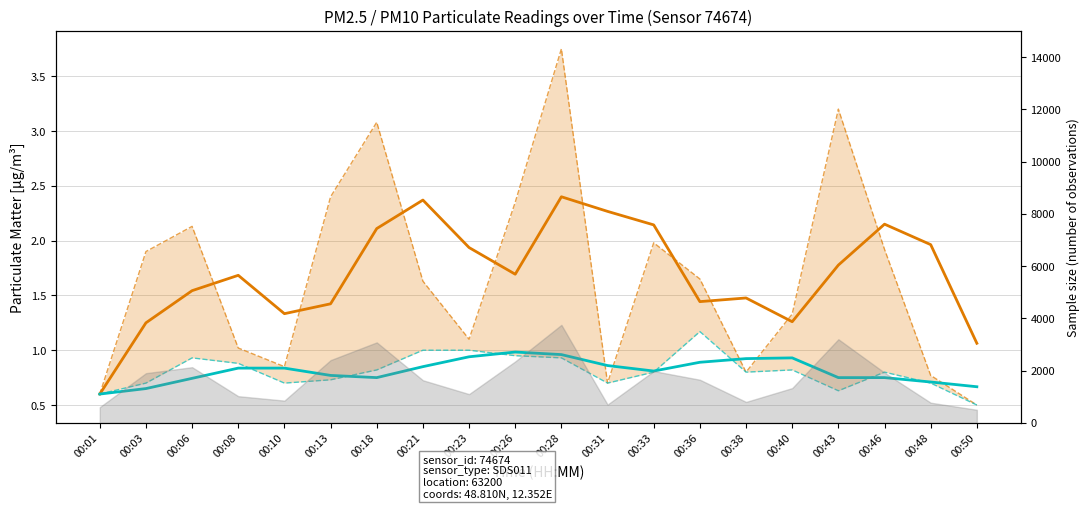

What are all the series names shown in the legend?

P1 raw, P2 raw, P1 smoothed, P2 smoothed